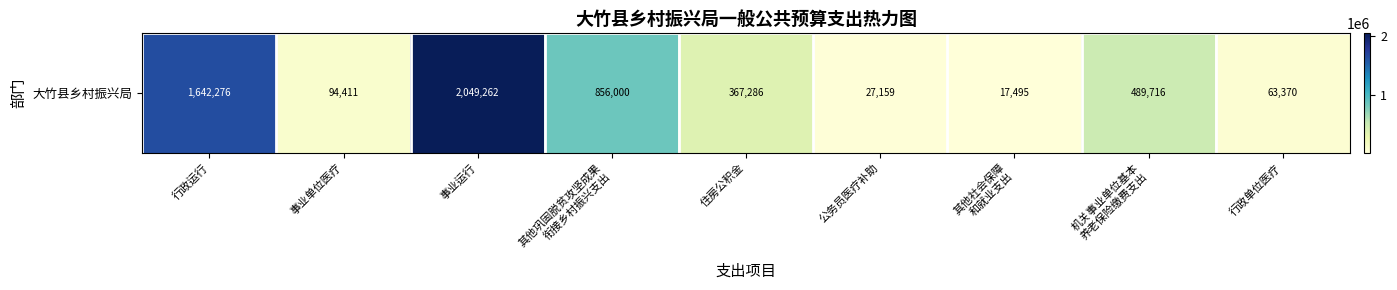

The value at 其他巩固脱贫攻坚成果
衔接乡村振兴支出 is 1530915. True or false?

False